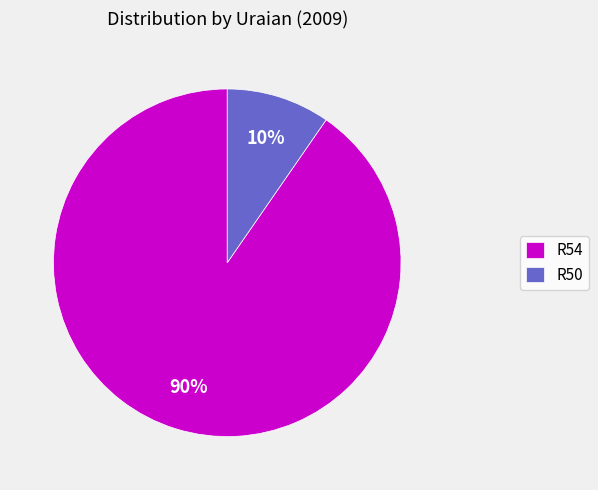

What is the largest slice in the pie chart?

R54